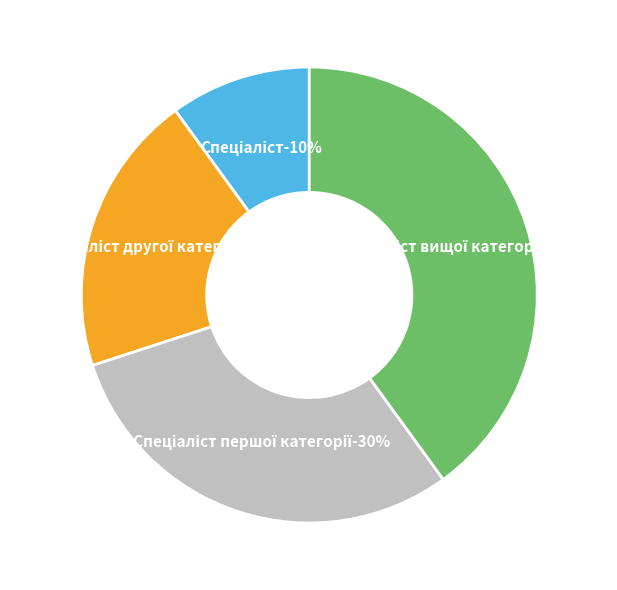

Which slice is the smallest?

Спеціаліст